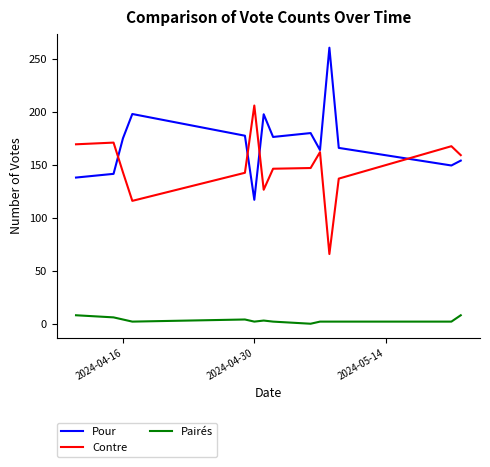

How many lines are shown in the chart?

3